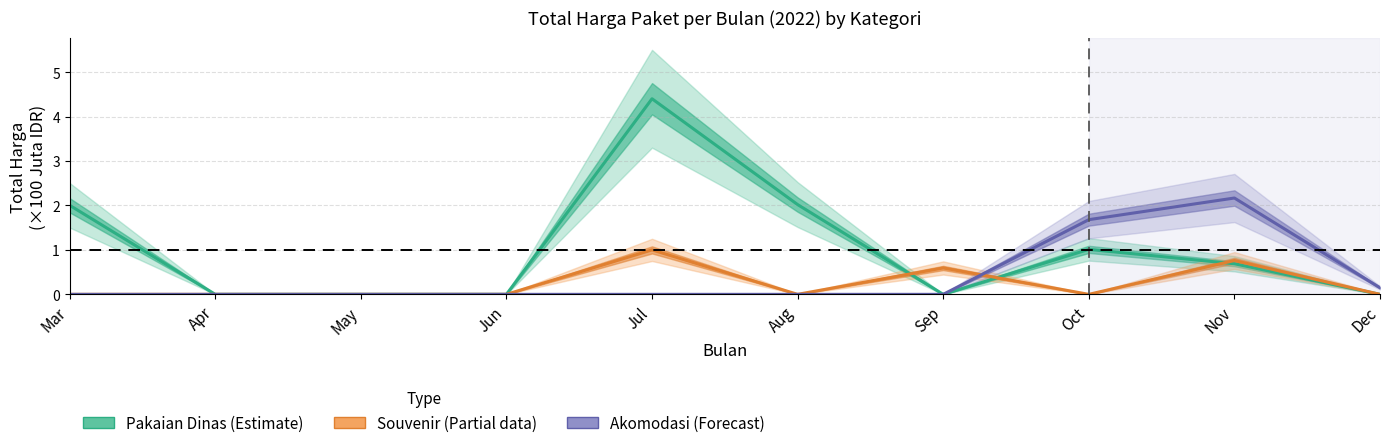

How many categories are shown in the chart?

10